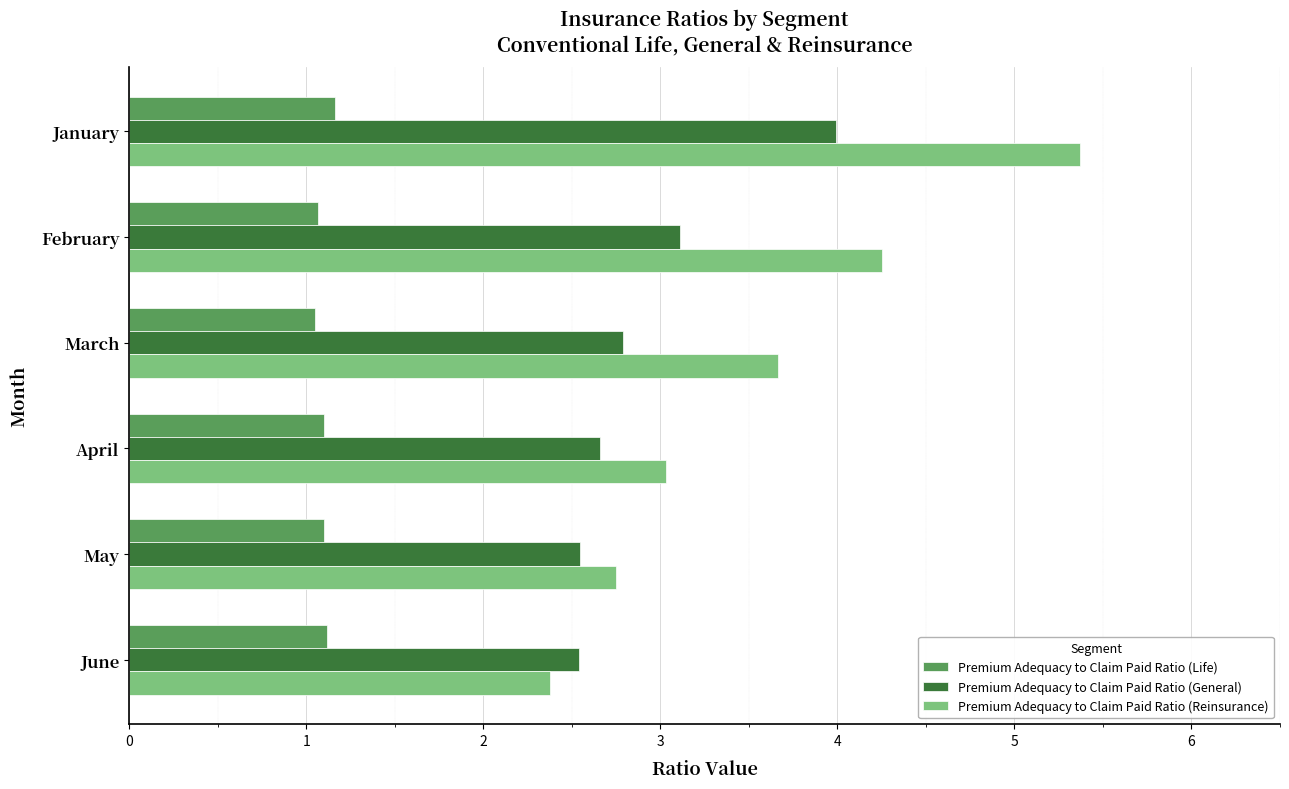

Rank the series by their maximum value, from lowest to highest.

Premium Adequacy to Claim Paid Ratio (Life), Premium Adequacy to Claim Paid Ratio (General), Premium Adequacy to Claim Paid Ratio (Reinsurance)